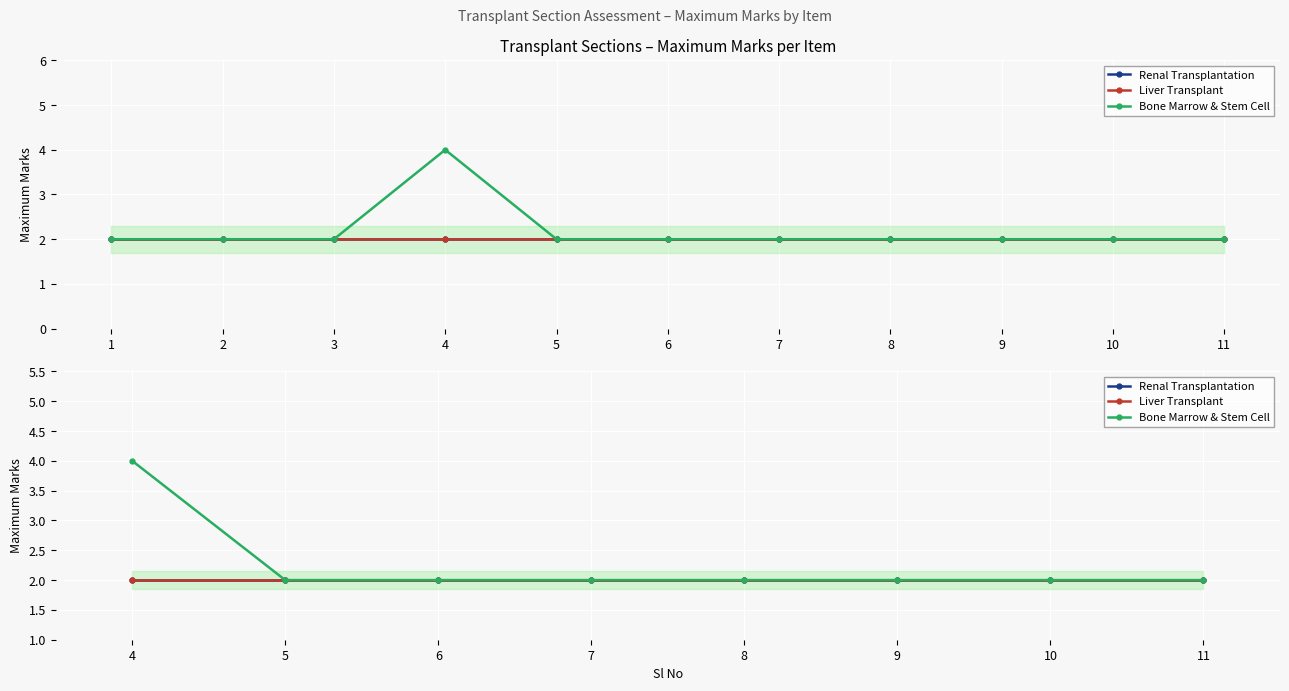

Between 8 and 6, which is larger?

8